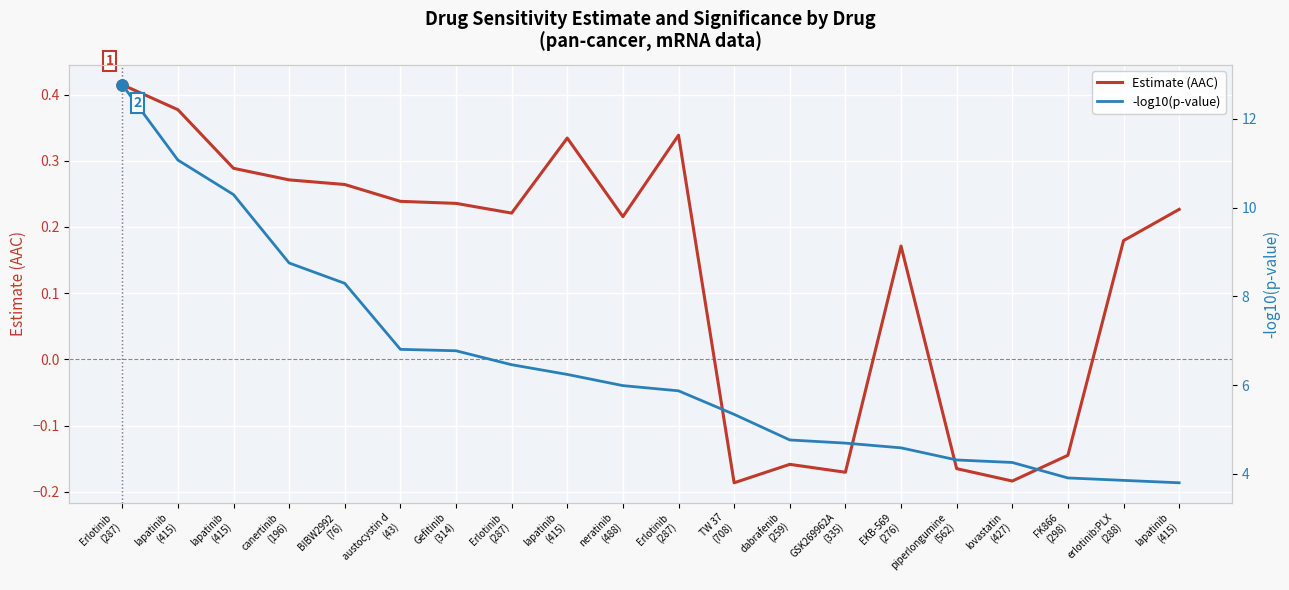

True or false: -log10(p-value) and Estimate (AAC) intersect in this chart.

False